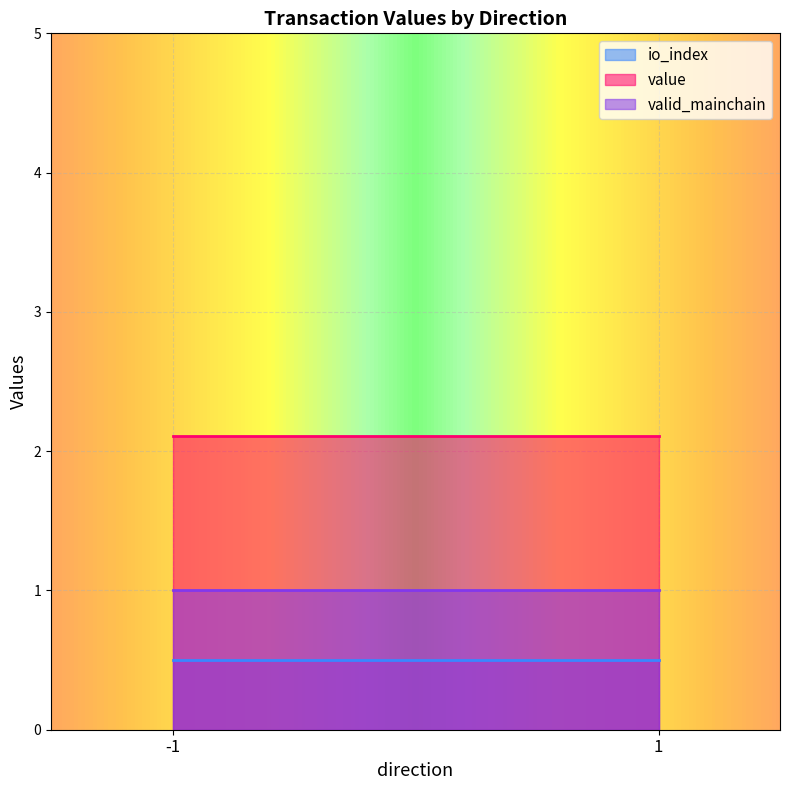

True or false: valid_mainchain and io_index cross at least once.

False